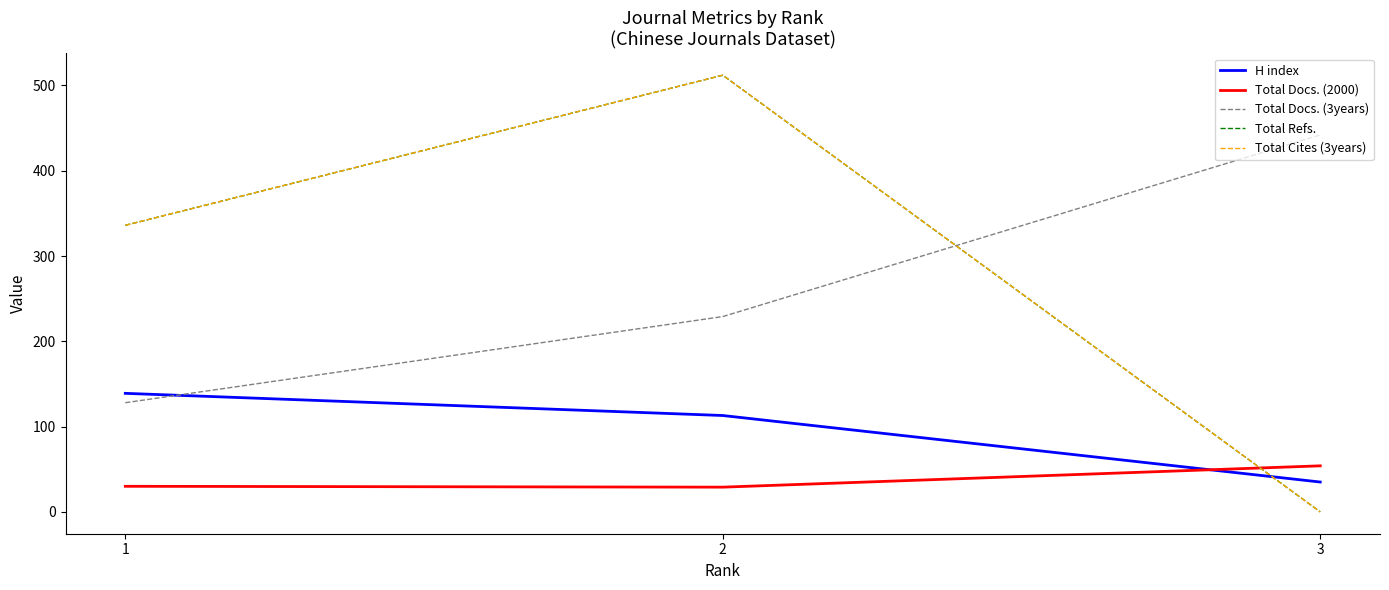

Is the value of Total Docs. (3years) at 1 greater than the value of Total Refs. at 1?

No